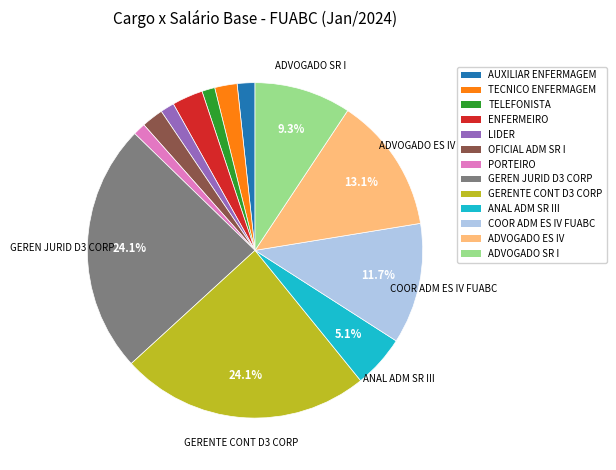

To the nearest percent, what is the combined percentage of ANAL ADM SR III and OFICIAL ADM SR I?

7%